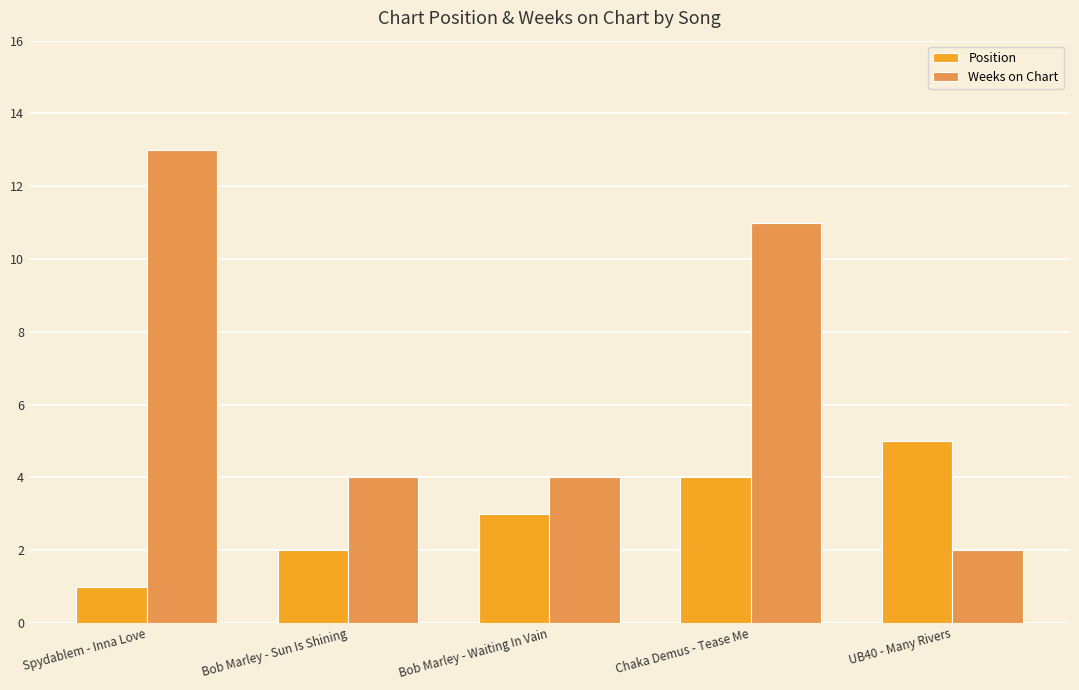

Which series has the widest spread of values?

Weeks on Chart